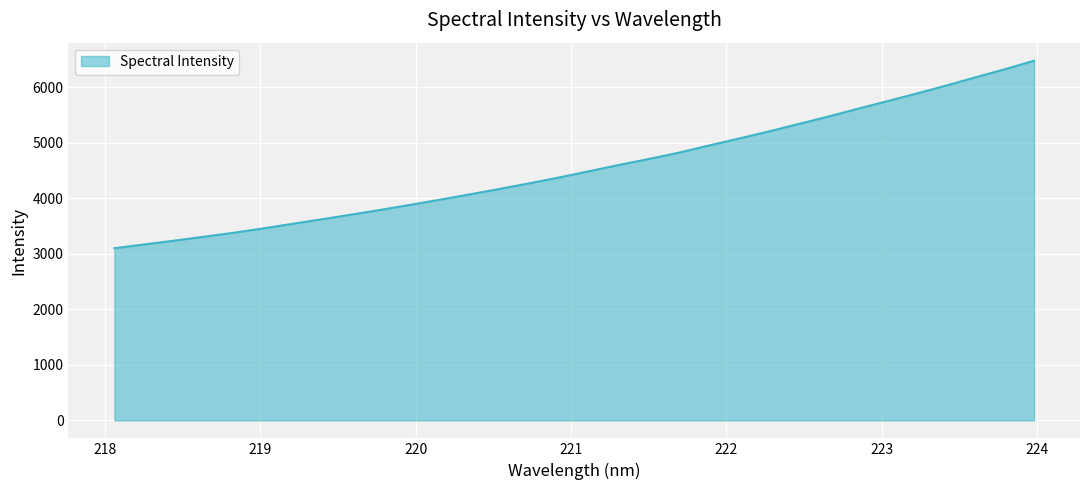

What is the greatest value displayed?

6479.6